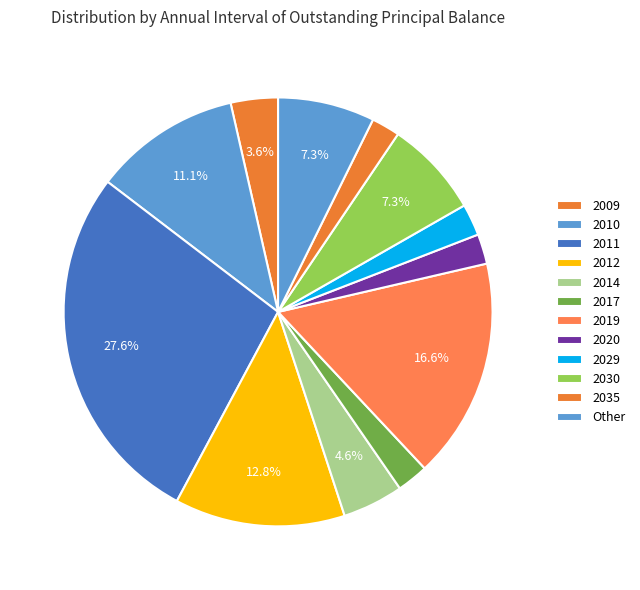

Does 2014 account for over 50% of the chart?

No